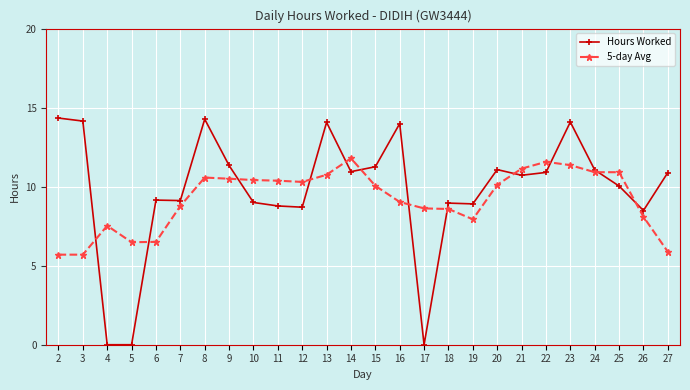

The Hours Worked series shows 0.0 at 17. True or false?

True